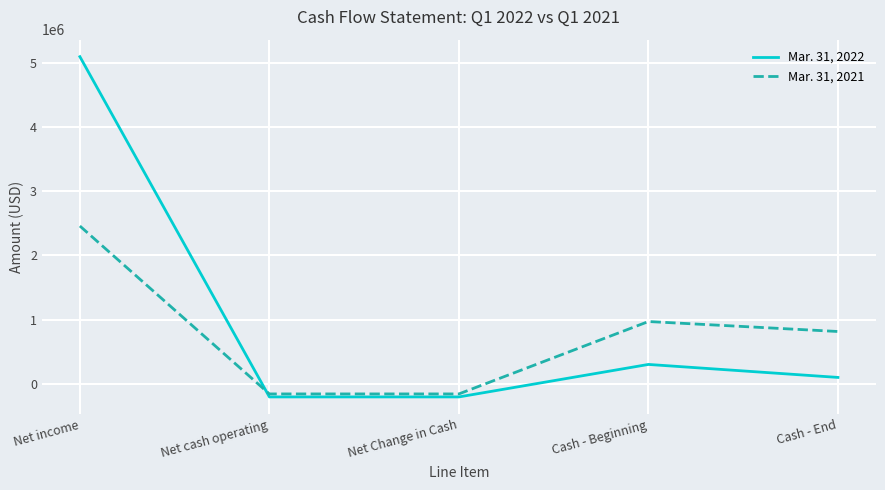

Between which two adjacent categories do Mar. 31, 2021 and Mar. 31, 2022 first intersect?

Net income and Net cash operating